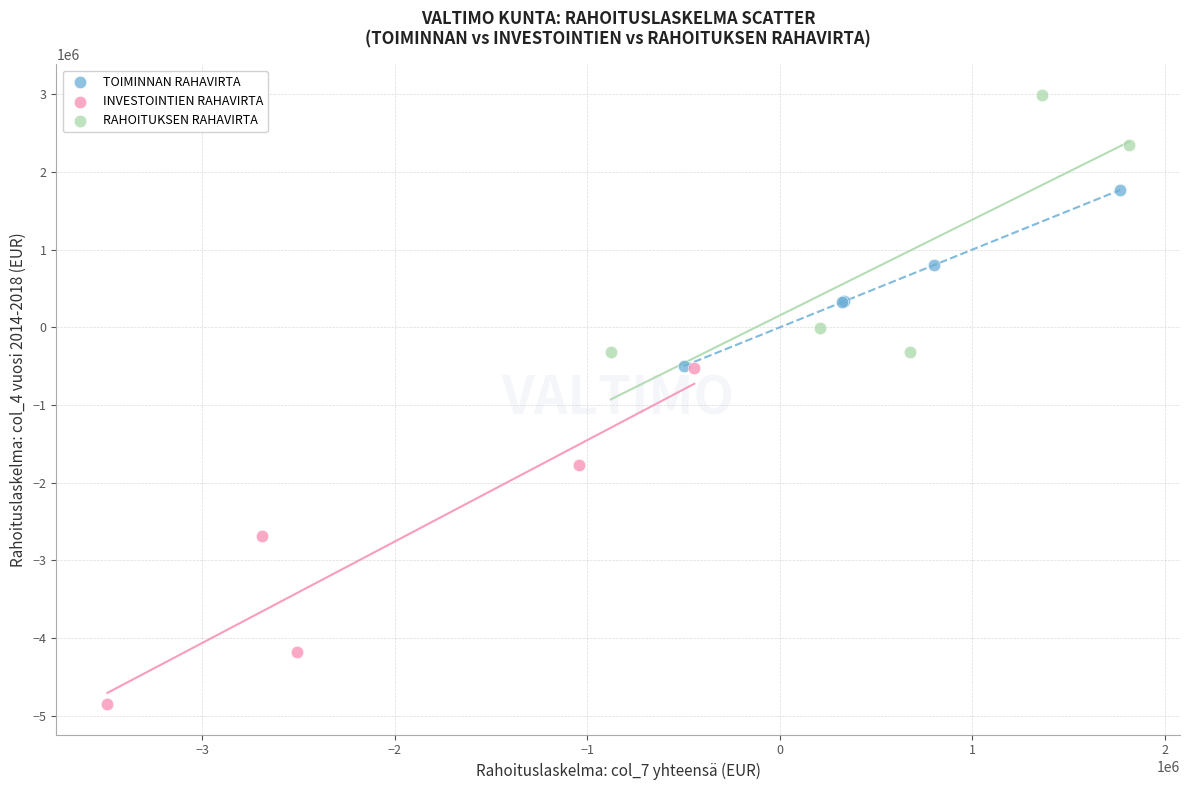

Which series reaches the maximum Y coordinate?

RAHOITUKSEN RAHAVIRTA